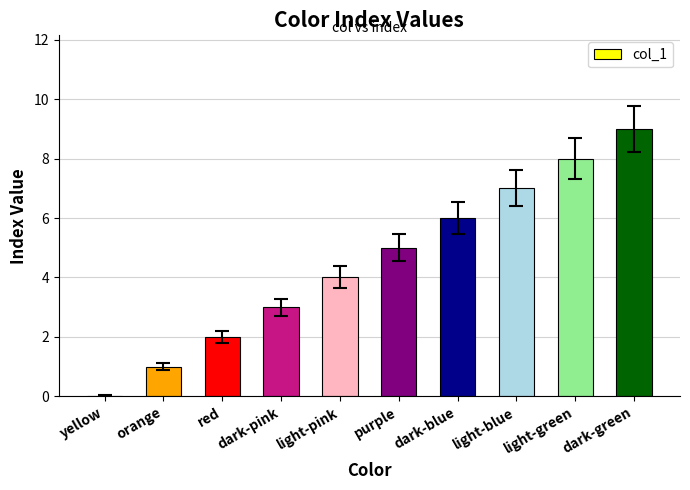

What is the difference between the values at dark-pink and dark-green?

6